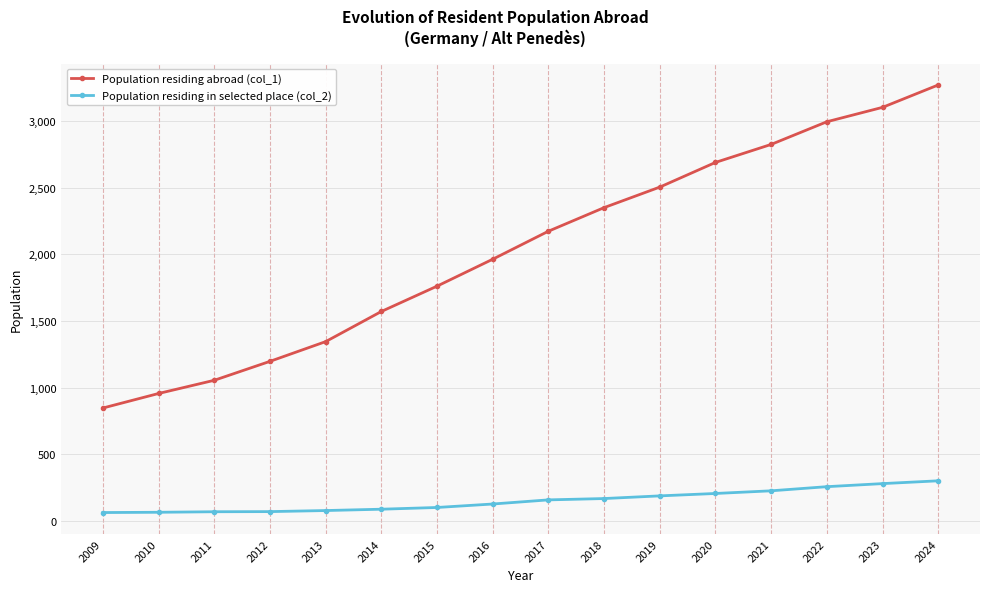

How many data points does each series have?

16